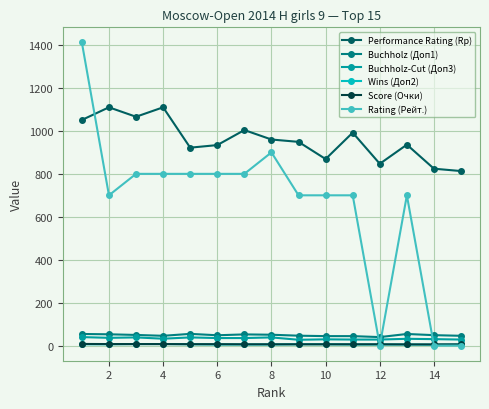

Which series ends up on top after the final intersection of Buchholz-Cut (Доп3) and Rating (Рейт.)?

Buchholz-Cut (Доп3)